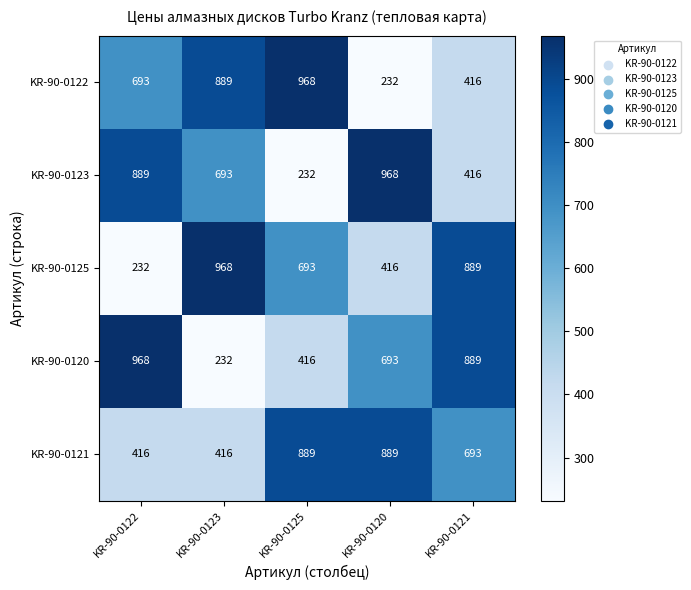

Rank the series at KR-90-0123 from highest to lowest value.

KR-90-0125, KR-90-0122, KR-90-0123, KR-90-0121, KR-90-0120